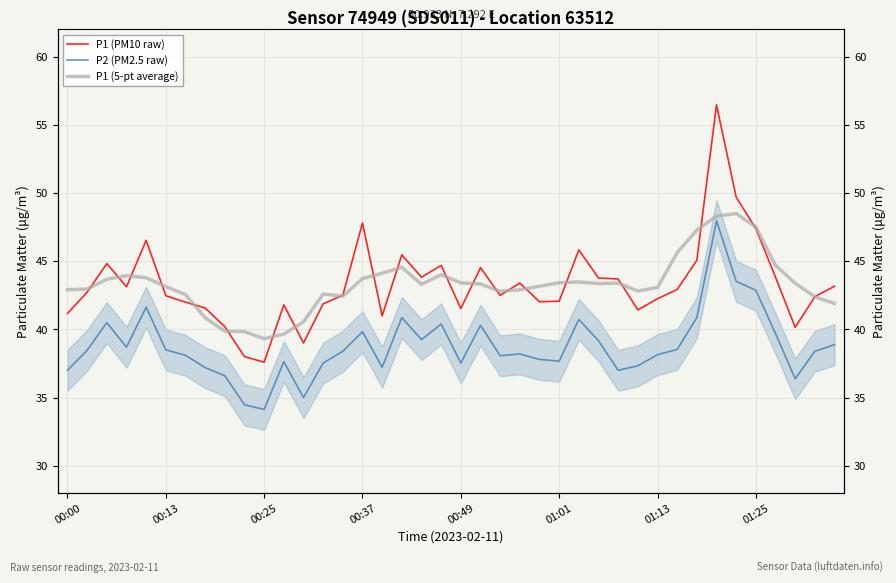

What is the total value across all series at 00:37?

125.8